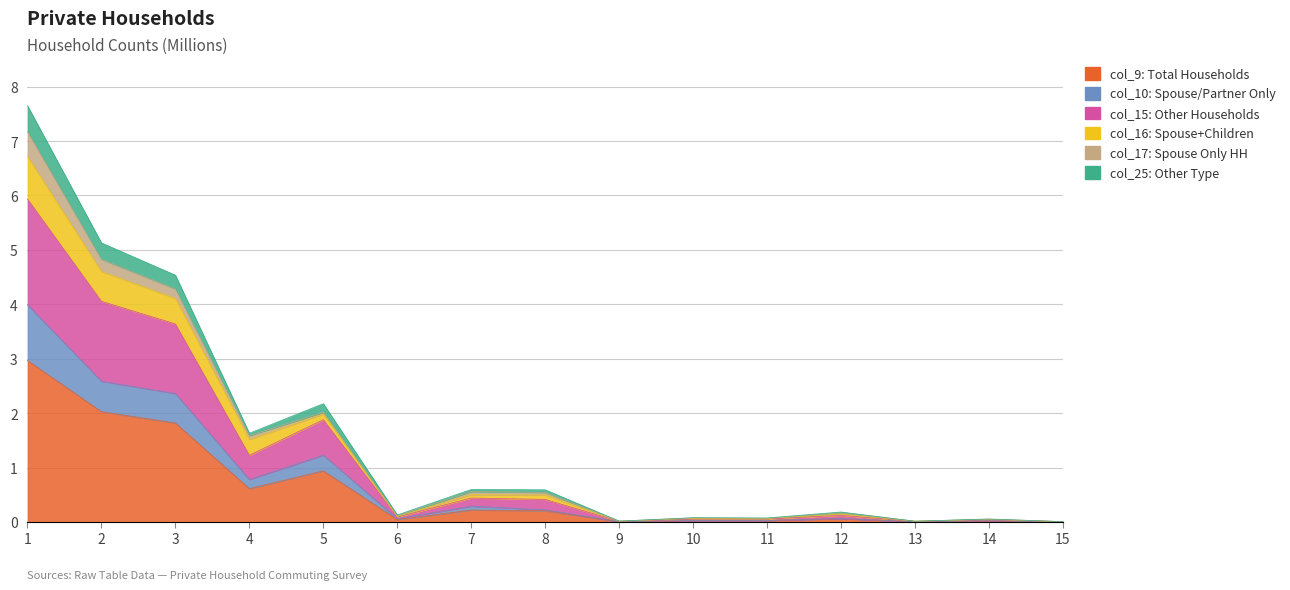

What is the spread (max minus min) of values at 7?

0.4